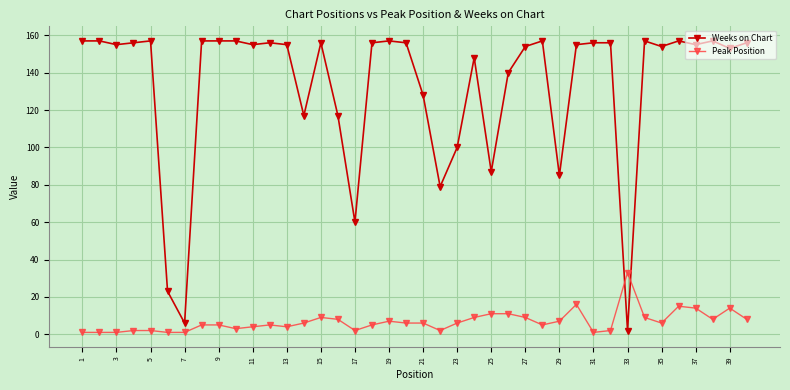

List the series in order of their peak value, lowest first.

Peak Position, Weeks on Chart